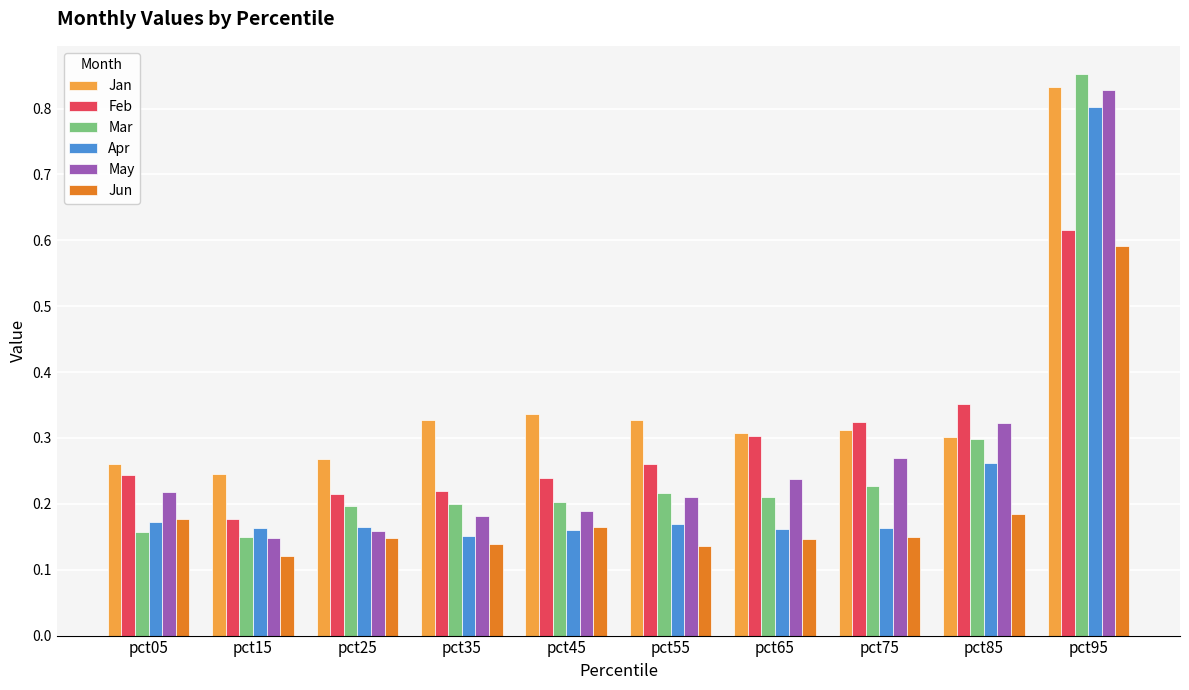

At which category is the sum across all series the highest?

pct95